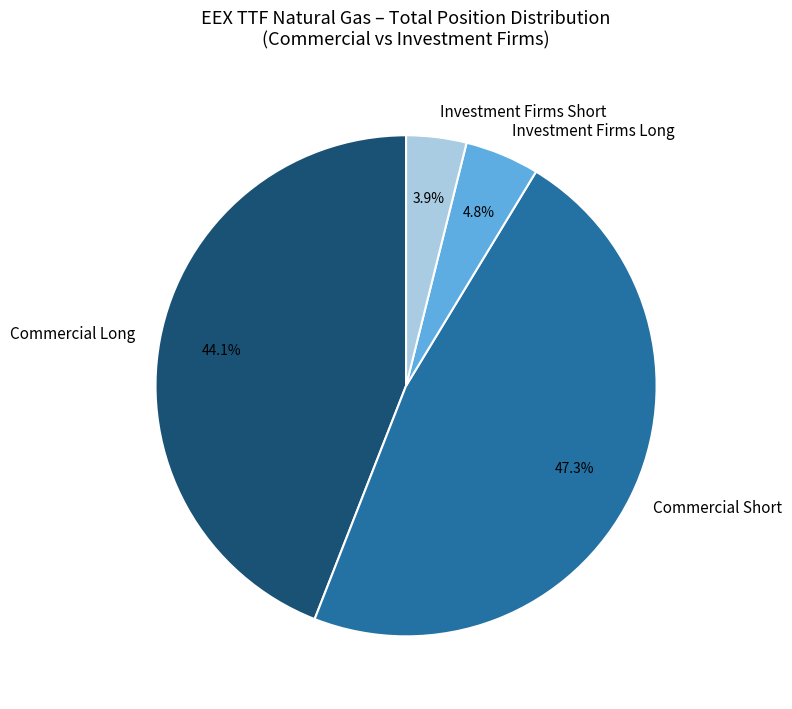

Does Commercial Long account for over 50% of the chart?

No